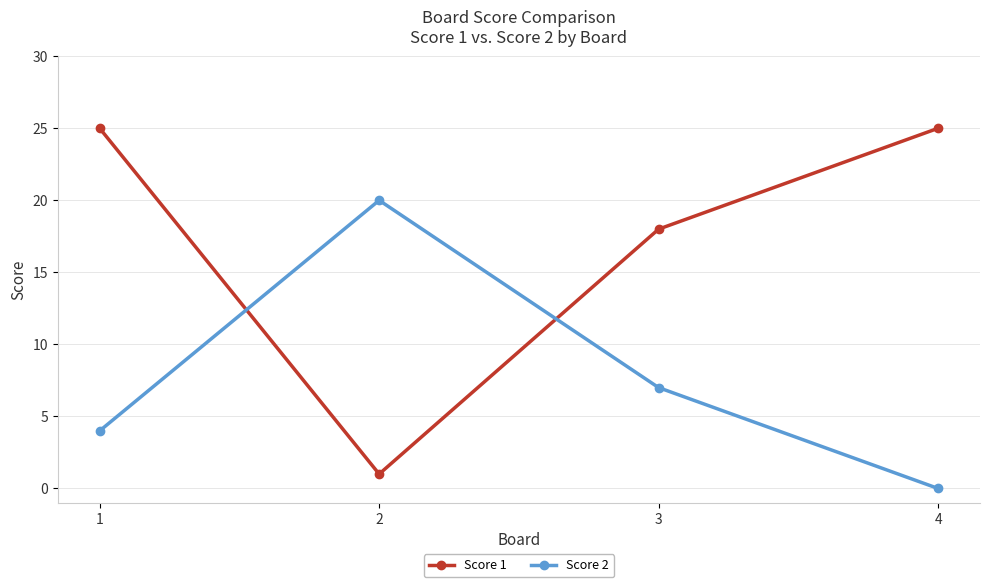

Reading right to left, transcribe all the data shown in this chart.

Score 1: 25	18	1	25
Score 2: 0	7	20	4